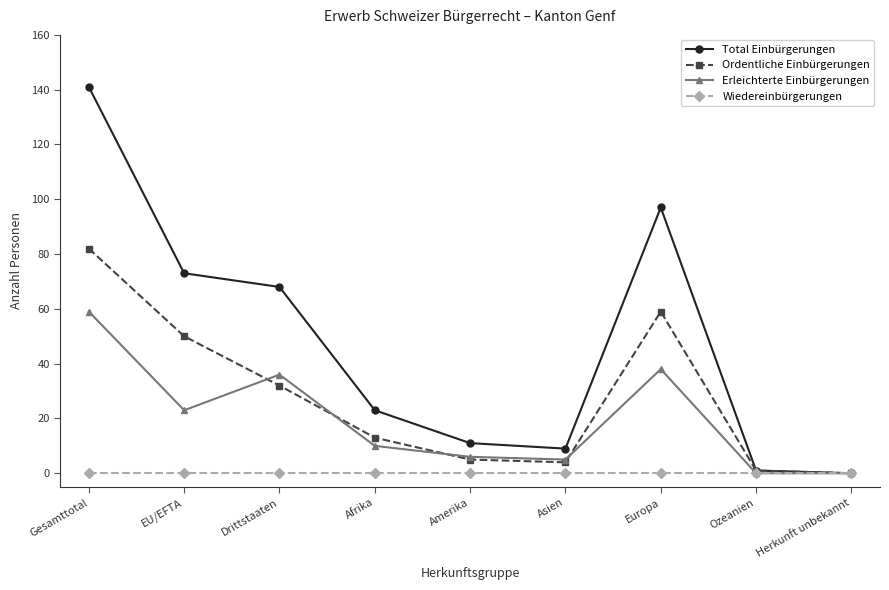

Reading right to left, extract all data points from this chart.

Total Einbürgerungen: 0	1	97	9	11	23	68	73	141
Ordentliche Einbürgerungen: 0	1	59	4	5	13	32	50	82
Erleichterte Einbürgerungen: 0	0	38	5	6	10	36	23	59
Wiedereinbürgerungen: 0	0	0	0	0	0	0	0	0